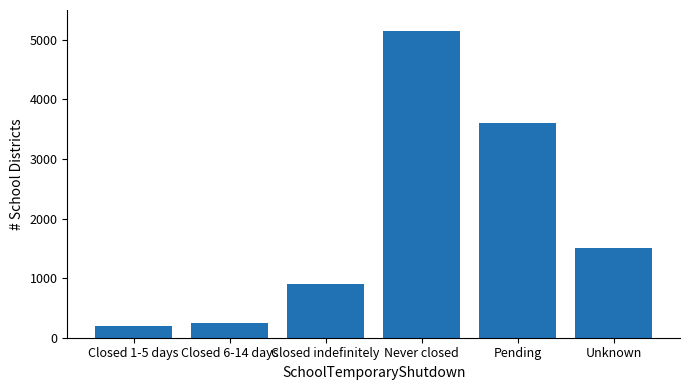

What is the minimum value shown in the chart?

200